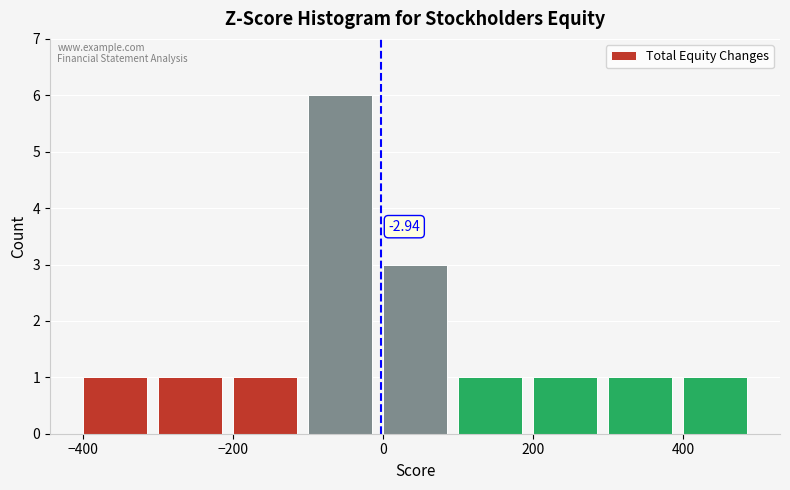

Over which range of the x-axis is the bar tallest?

-100 to 0